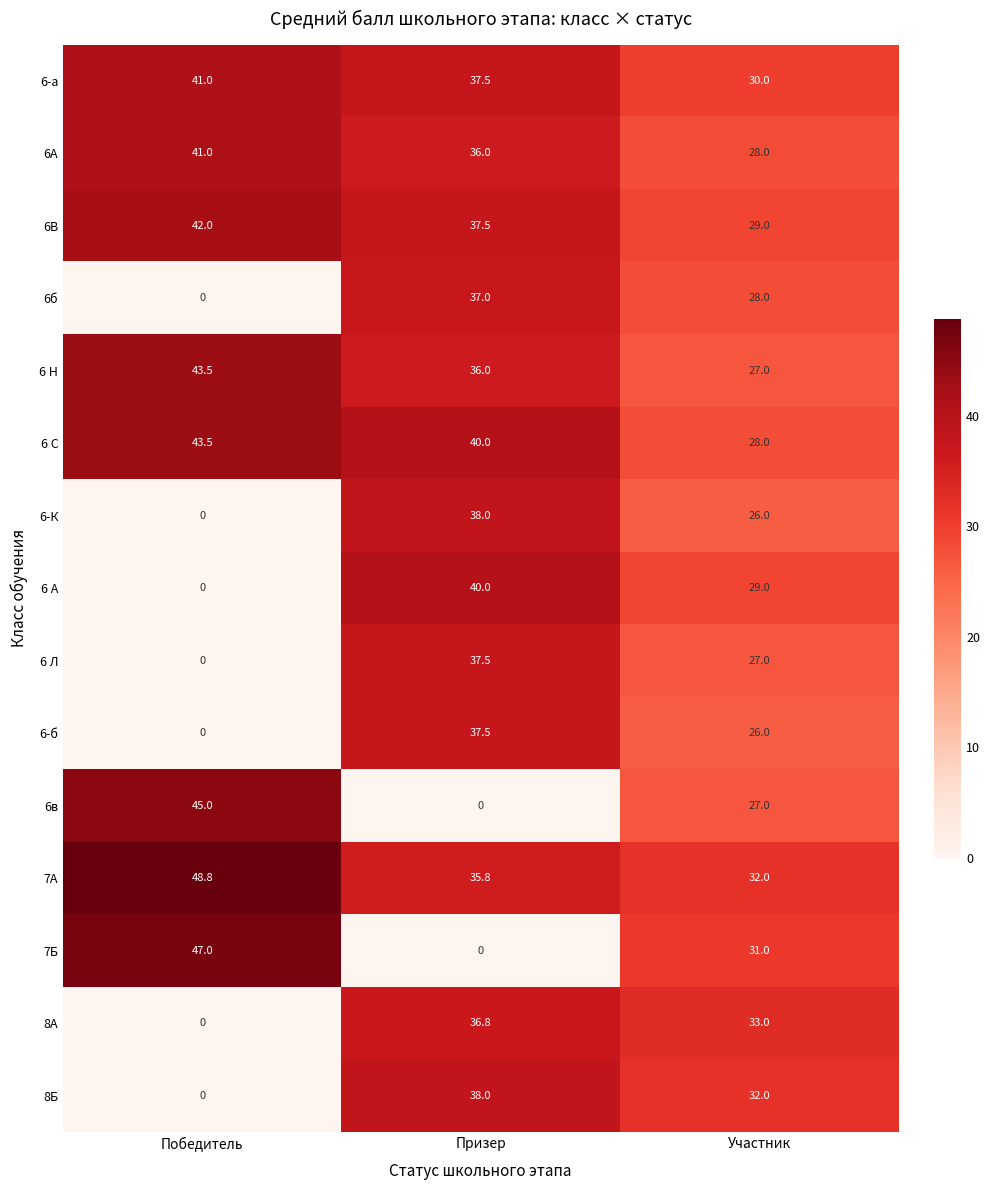

Which series has the widest spread of values?

7Б